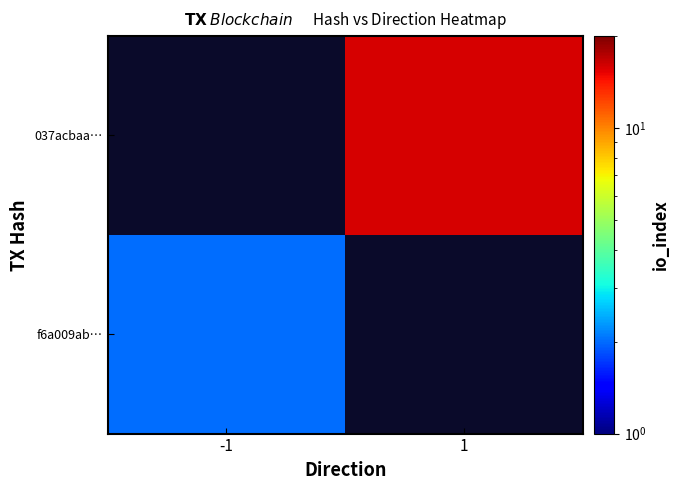

Which series has the largest range (max minus min)?

f6a009ab…